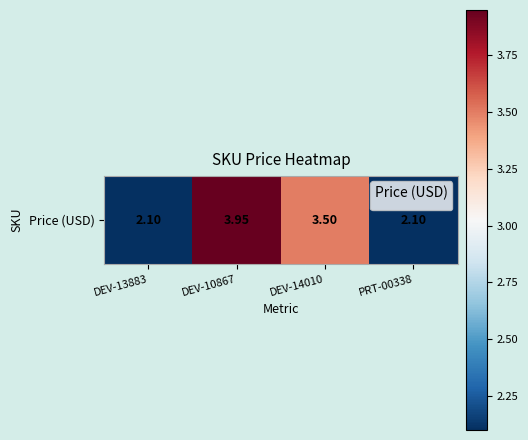

What is the difference between the values at PRT-00338 and DEV-14010?

1.4